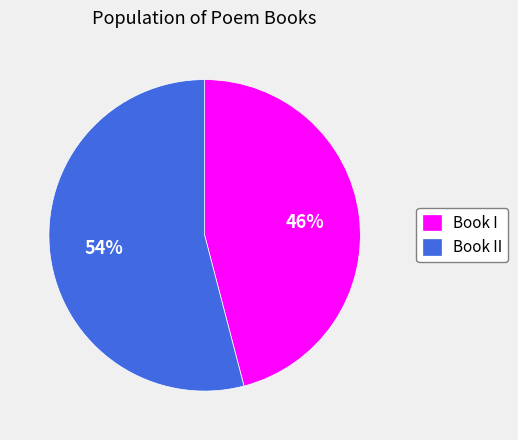

What percentage is the Book I slice, to the nearest percent?

46%